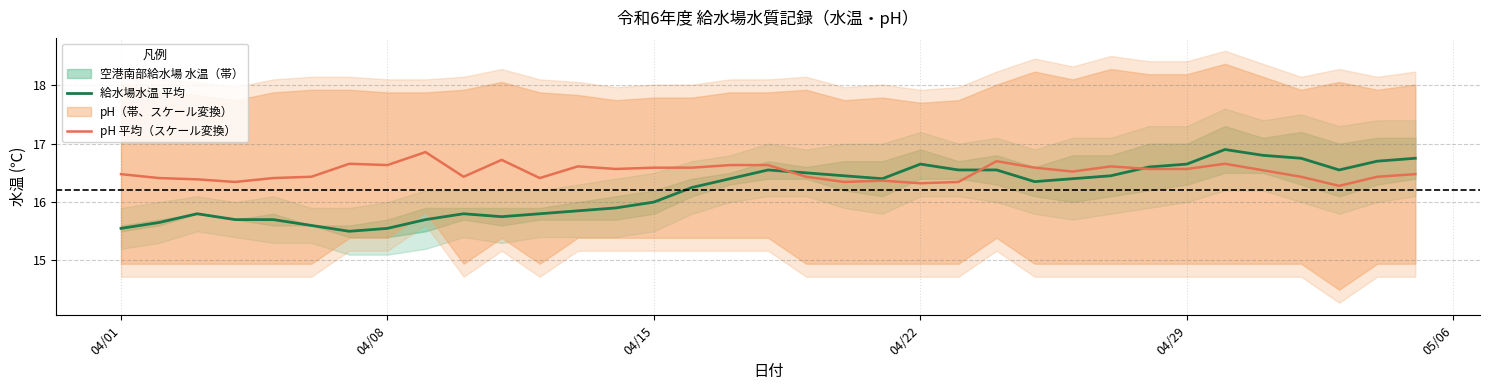

How many lines are shown in the chart?

2